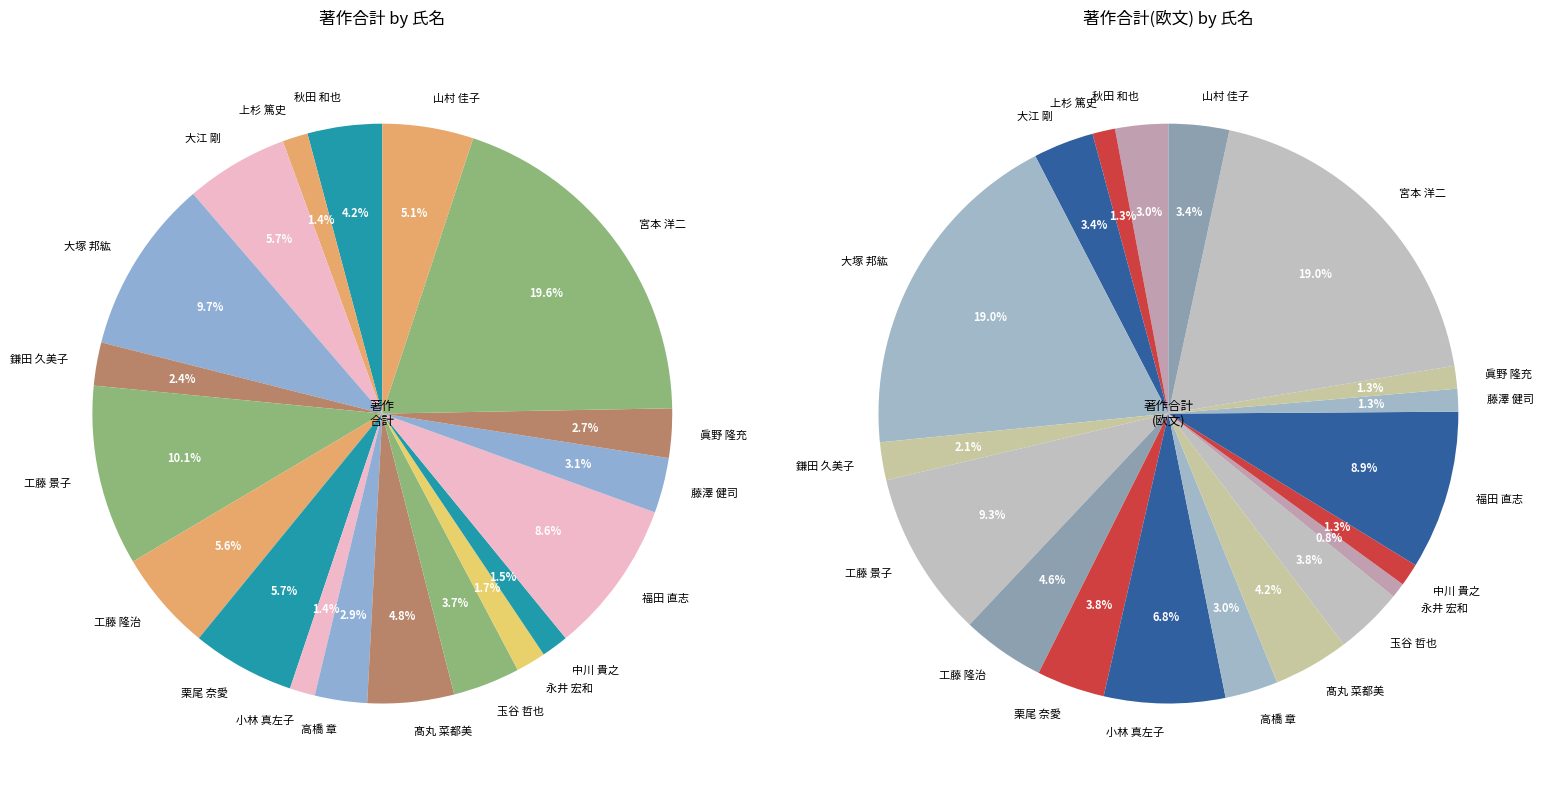

Rank the series by their maximum value, from lowest to highest.

著作合計(欧文), 著作合計